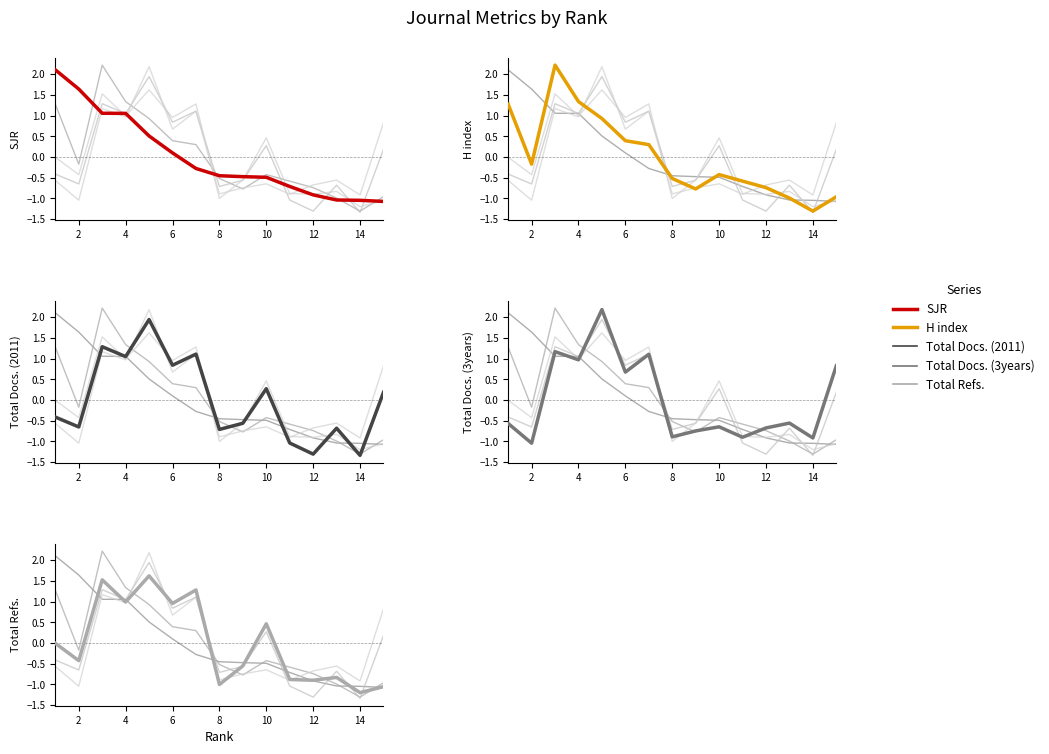

True or false: Total Refs. has more than 0 points higher than both neighbors.

True